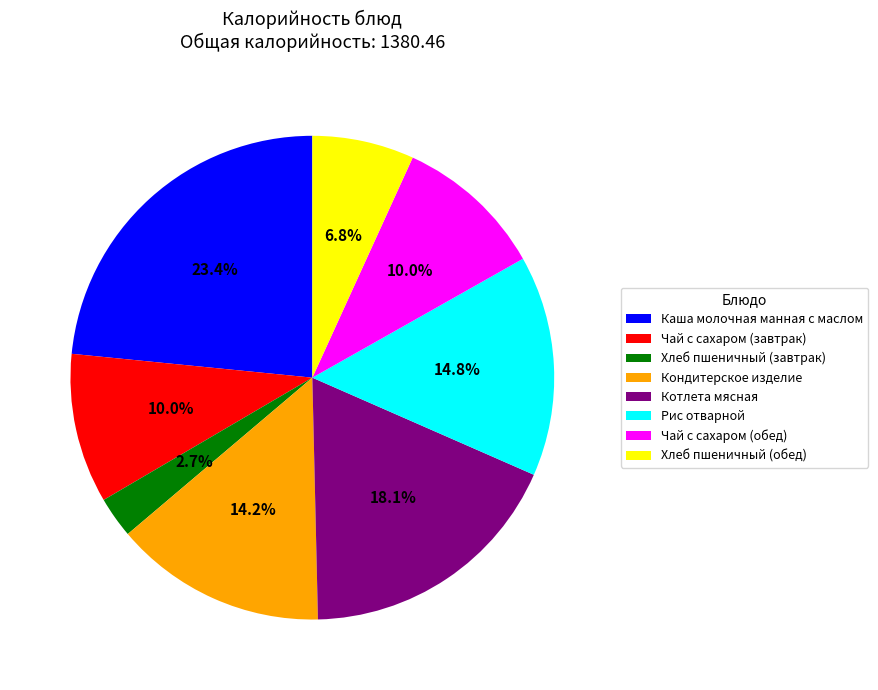

Which category has the smallest portion of the pie?

Хлеб пшеничный (завтрак)